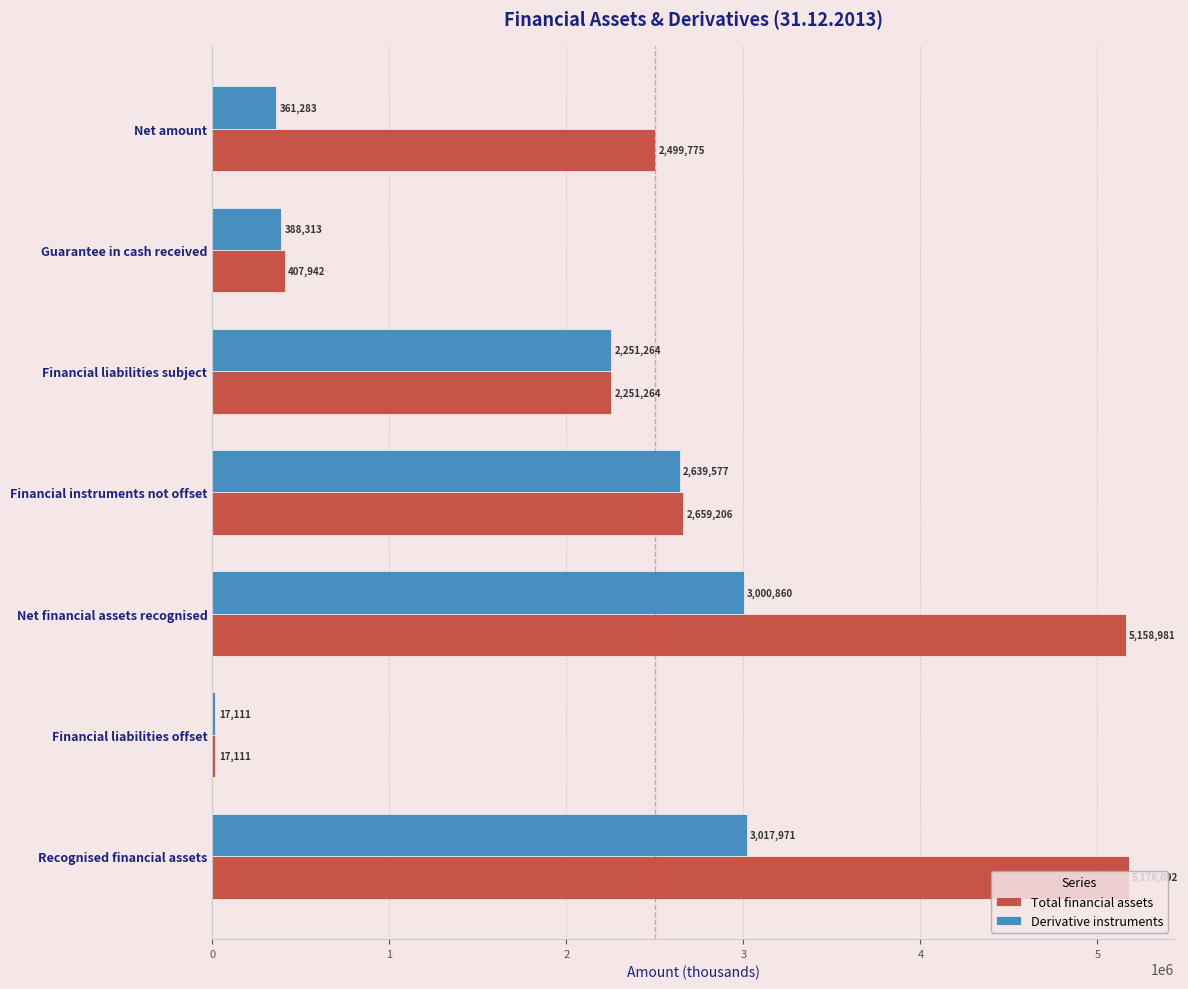

The value of Total financial assets at Recognised financial assets is 2751957. True or false?

False